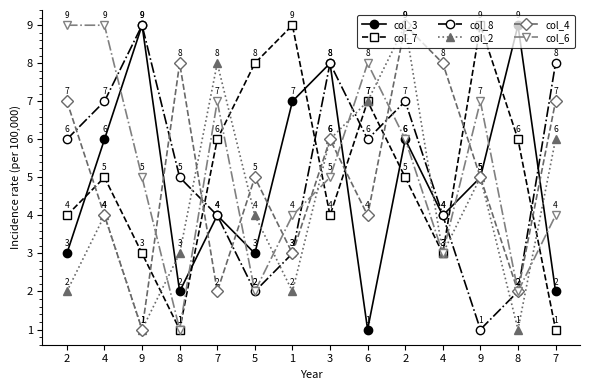

Rank the categories by col_6 value from lowest to highest.

8, 5, 8, 4, 1, 7, 9, 3, 2, 7, 9, 6, 2, 4